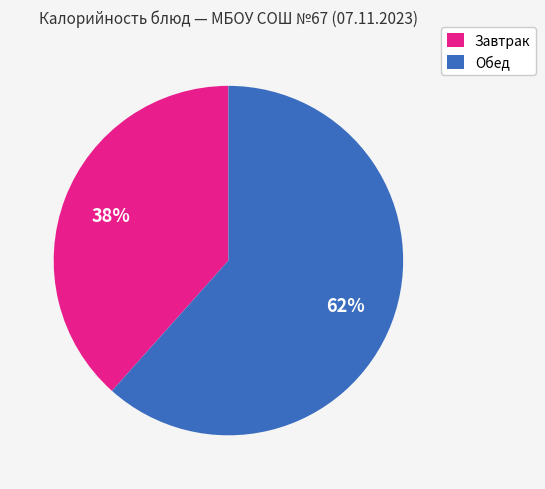

Between Обед and Завтрак, which is larger?

Обед